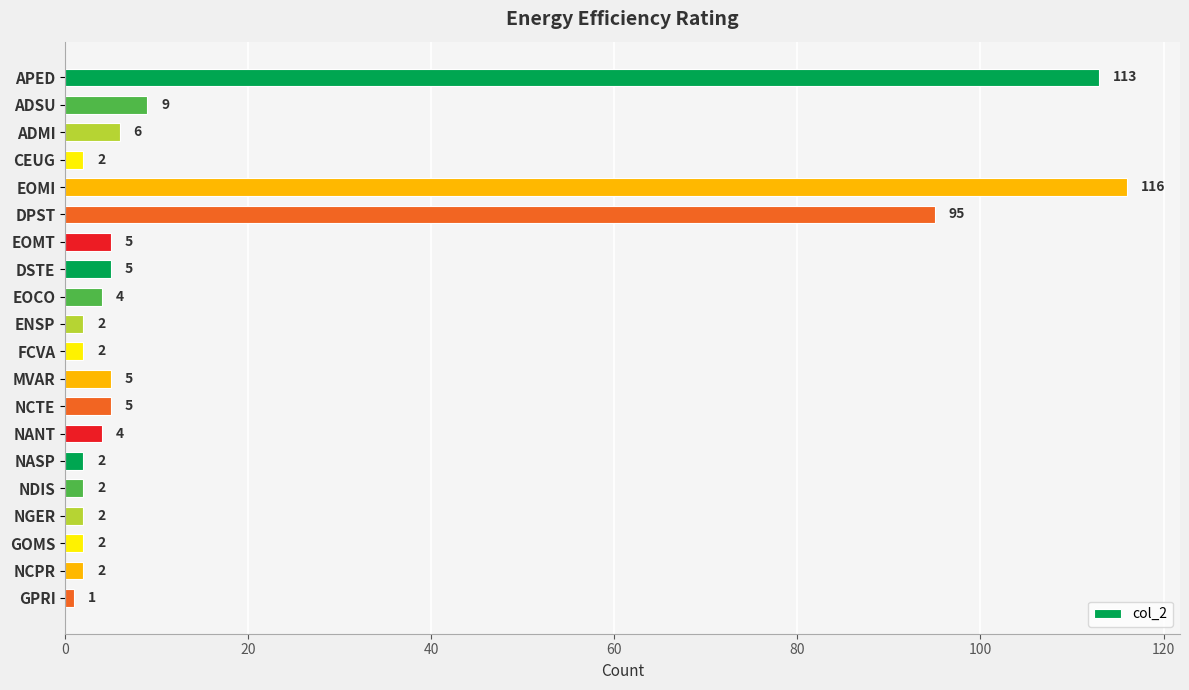

What is the greatest value displayed?

116